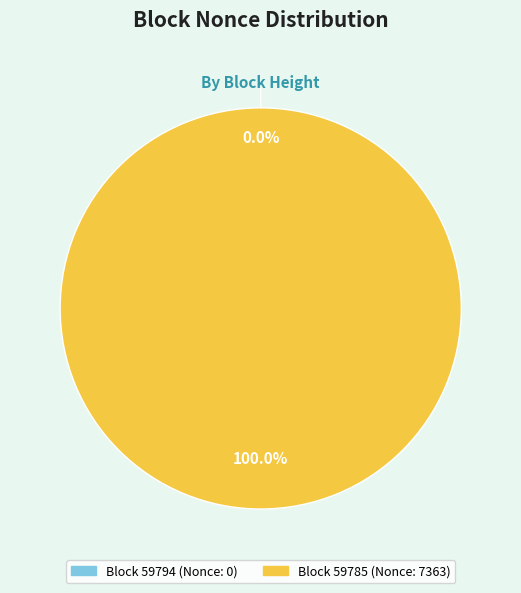

To the nearest percent, what is the combined percentage of 59785 and 59794?

100%